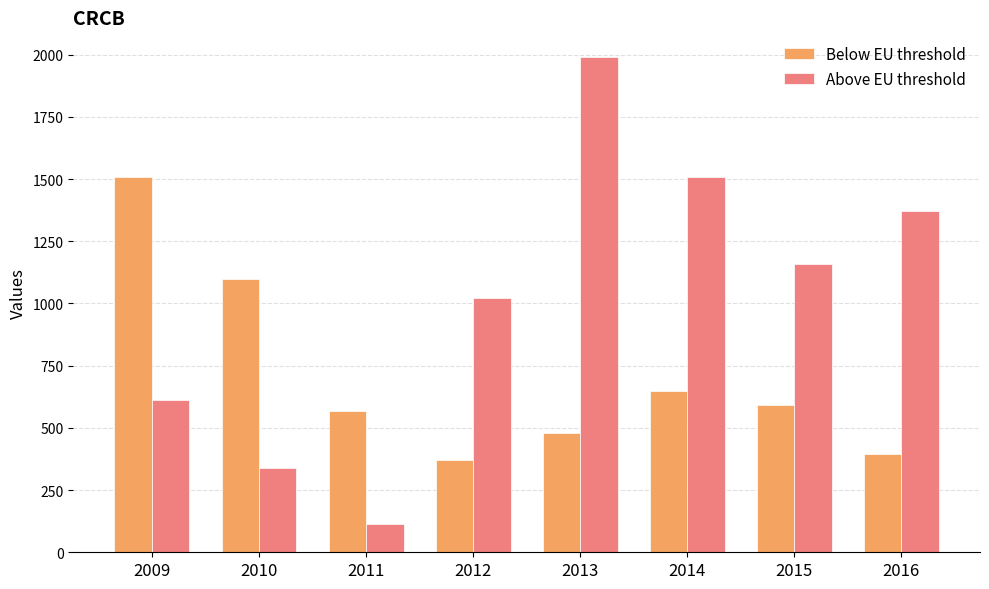

How many data points in Below EU threshold are less than 590?

4